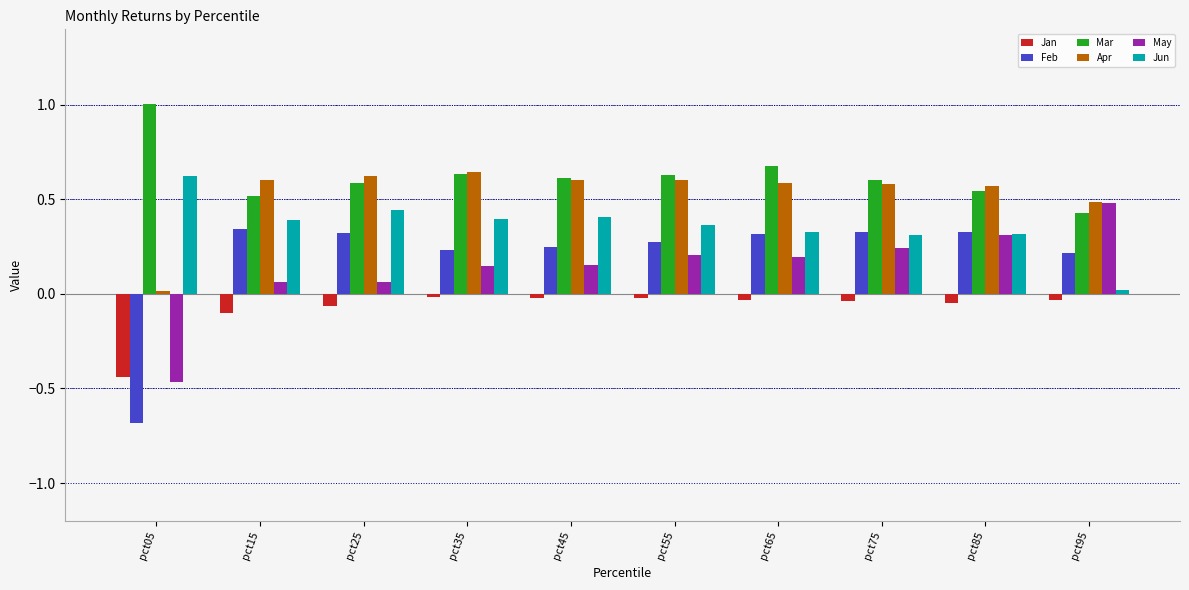

At how many categories does at least one series exceed 0?

10